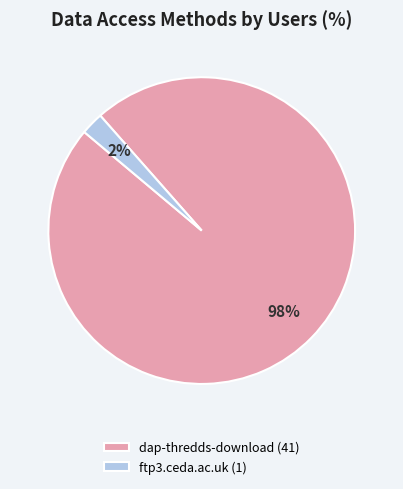

The dap-thredds-download (41) slice represents 91% of the pie. True or false?

False